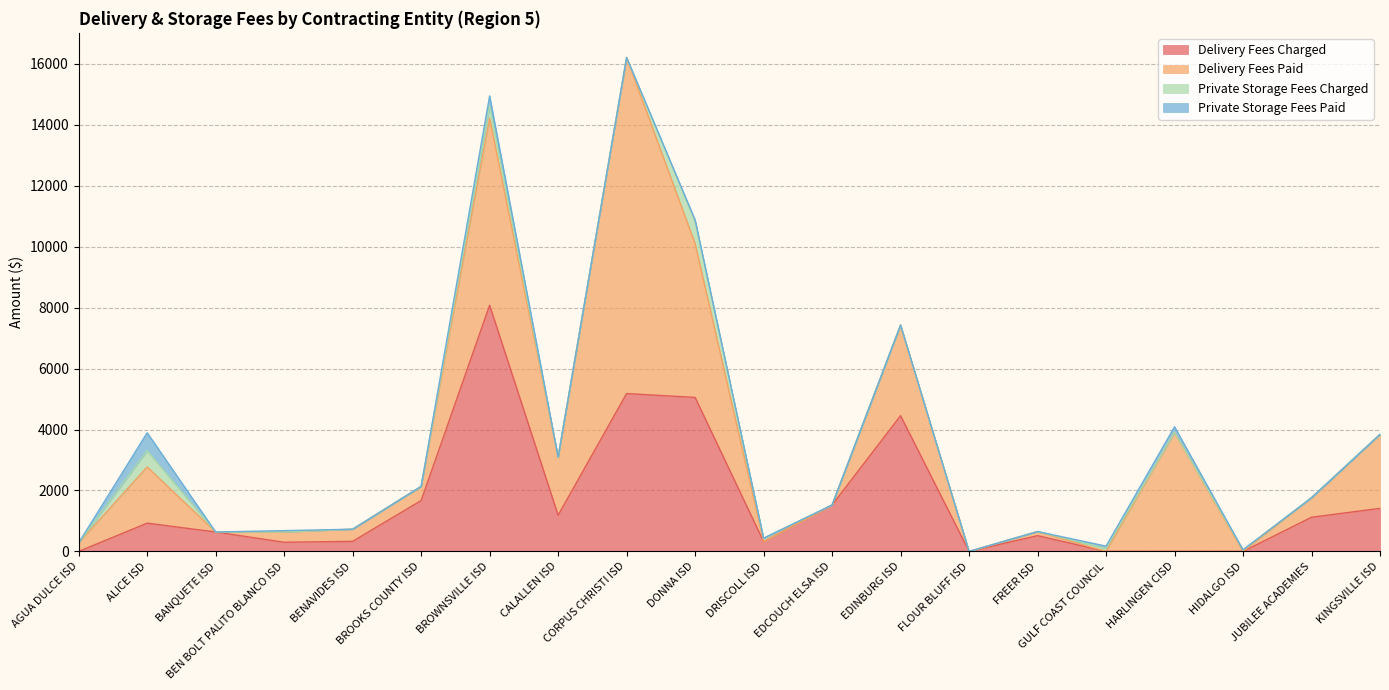

Reading left to right, what are all the values shown in this chart?

Delivery Fees Charged: 0.0	927.3	636.6	300.0	330.3	1669.1	8077.0	1187.3	5180.0	5053.1	322.5	1522.5	4453.7	0.0	517.3	0.0	0.0	0.0	1120.6	1412.9
Delivery Fees Paid: 280.0	1844.6	0.0	337.5	397.7	464.2	6138.4	1904.8	11027.1	5047.1	0.0	0.0	2973.1	0.0	133.9	0.0	3903.7	0.0	640.2	2427.7
Private Storage Fees Charged: 0.0	531.2	0.0	2.5	0.0	0.0	405.0	0.0	0.0	737.5	110.0	0.0	0.0	0.0	0.0	101.2	0.0	50.0	0.0	0.0
Private Storage Fees Paid: 0.0	590.0	0.0	41.2	0.0	0.0	327.5	0.0	0.0	41.2	0.0	0.0	0.0	0.0	0.0	71.2	186.2	0.0	0.0	0.0